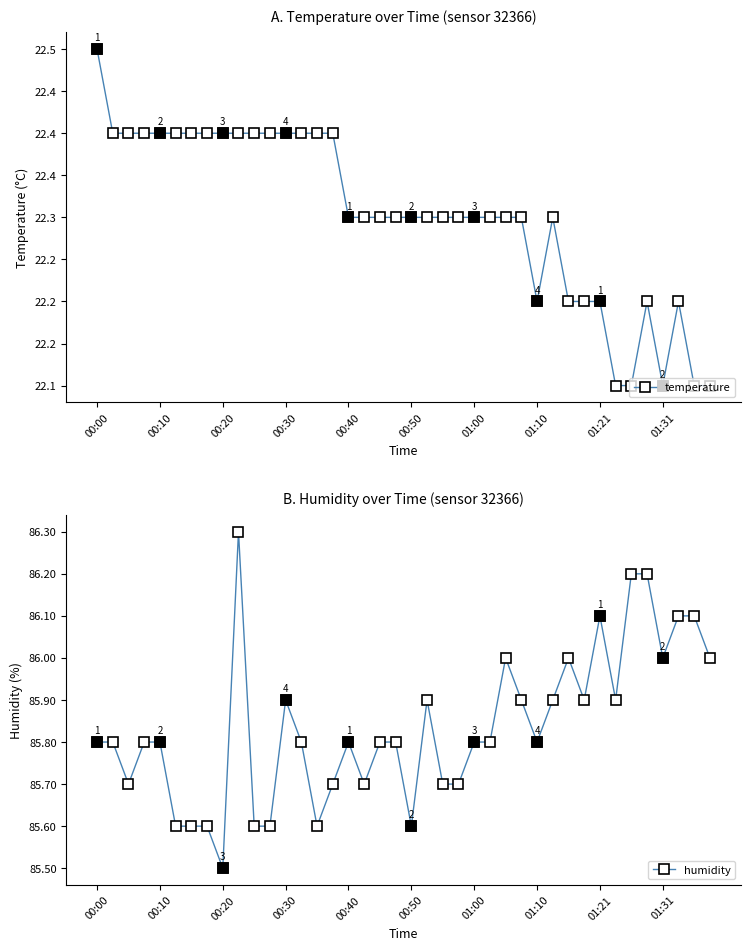

True or false: humidity and temperature intersect in this chart.

False